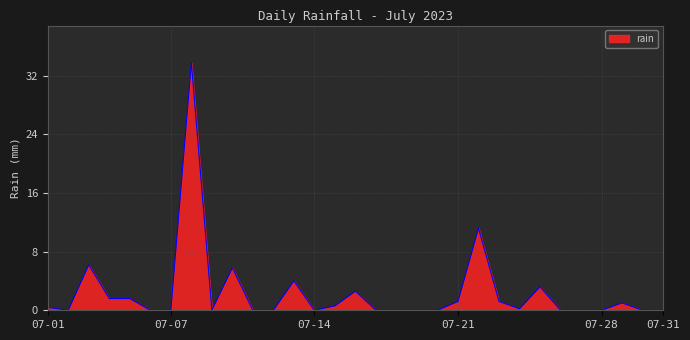

What is the maximum value shown in the chart?

33.8